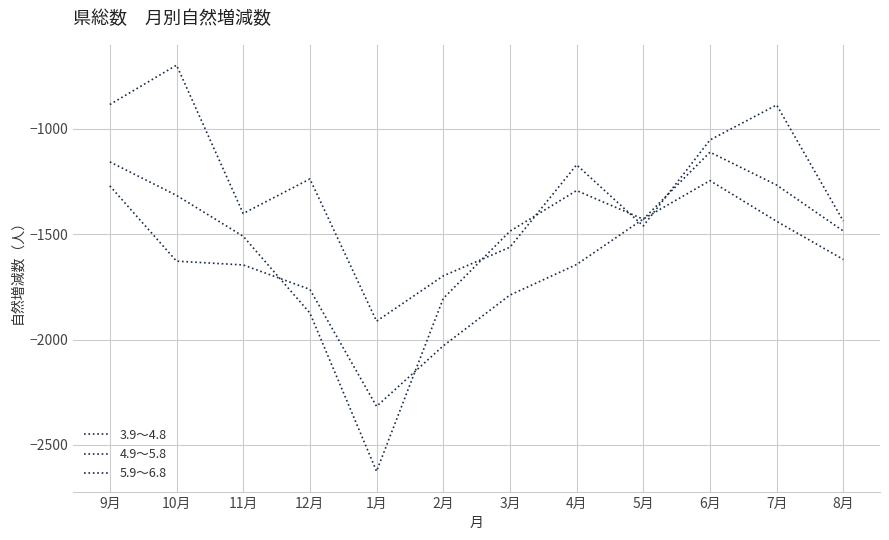

Which has a higher value, 10月 or 4月?

10月